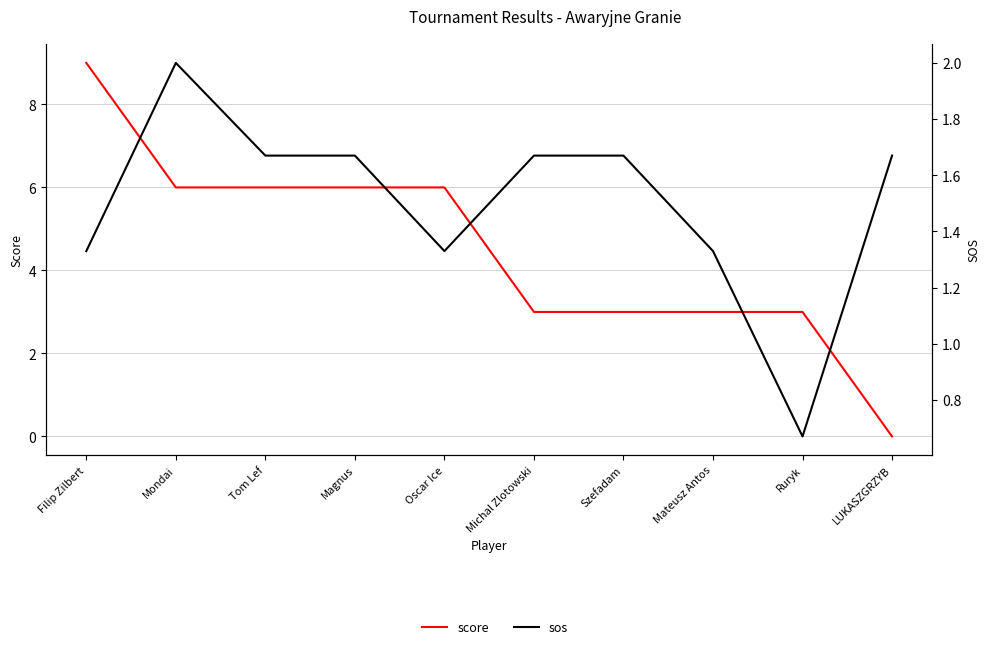

Which series has the largest range (max minus min)?

score